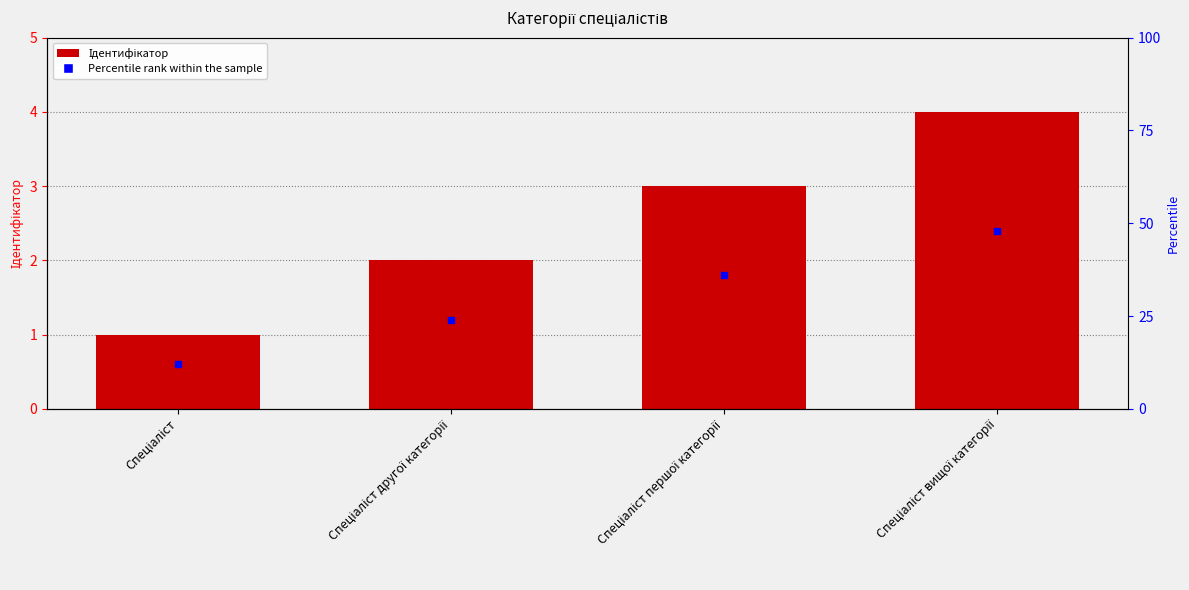

List the labels in order of value, smallest first.

Спеціаліст, Спеціаліст другої категорії, Спеціаліст першої категорії, Спеціаліст вищої категорії